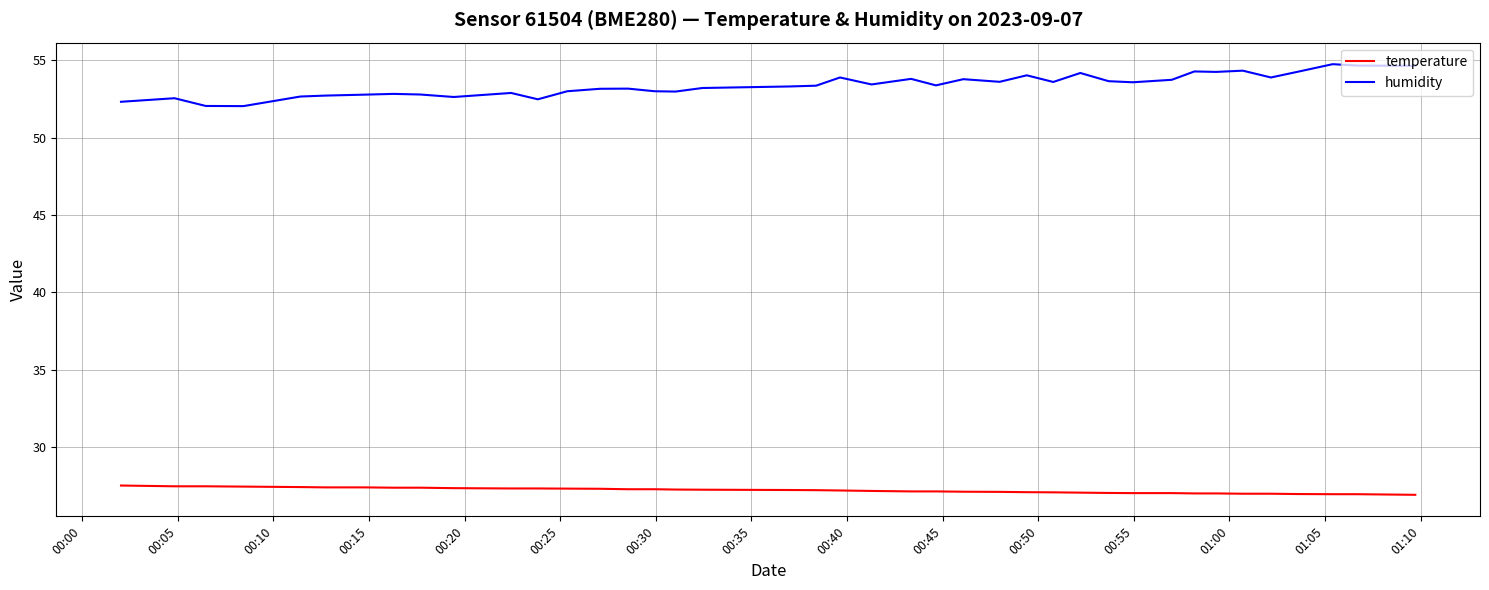

Which series has the largest range (max minus min)?

humidity